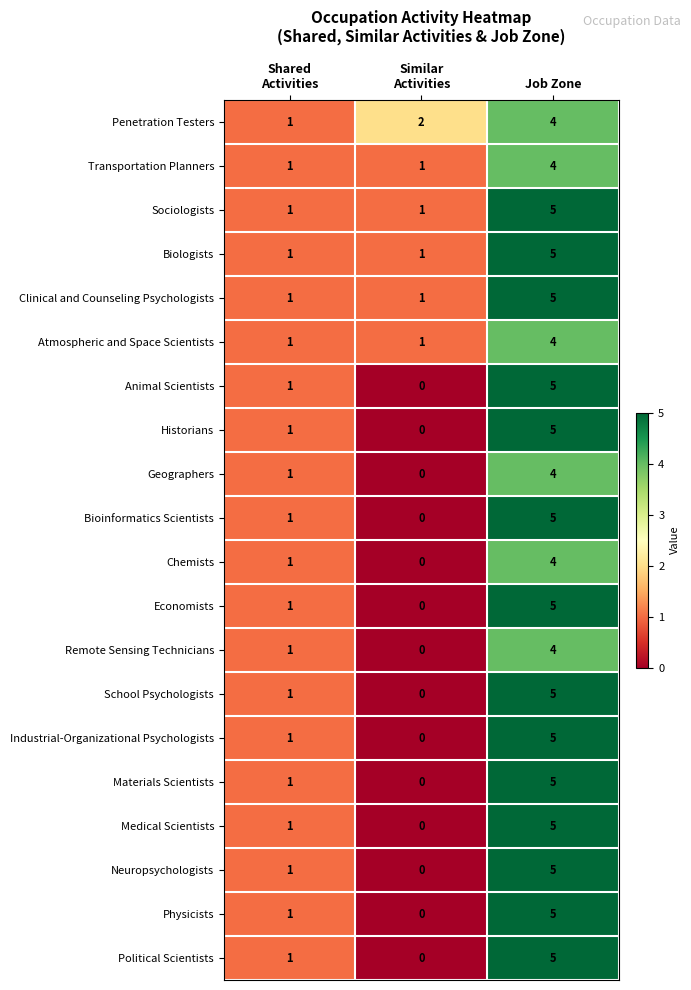

Is it true that Animal Scientists equals 5 at Job Zone?

True